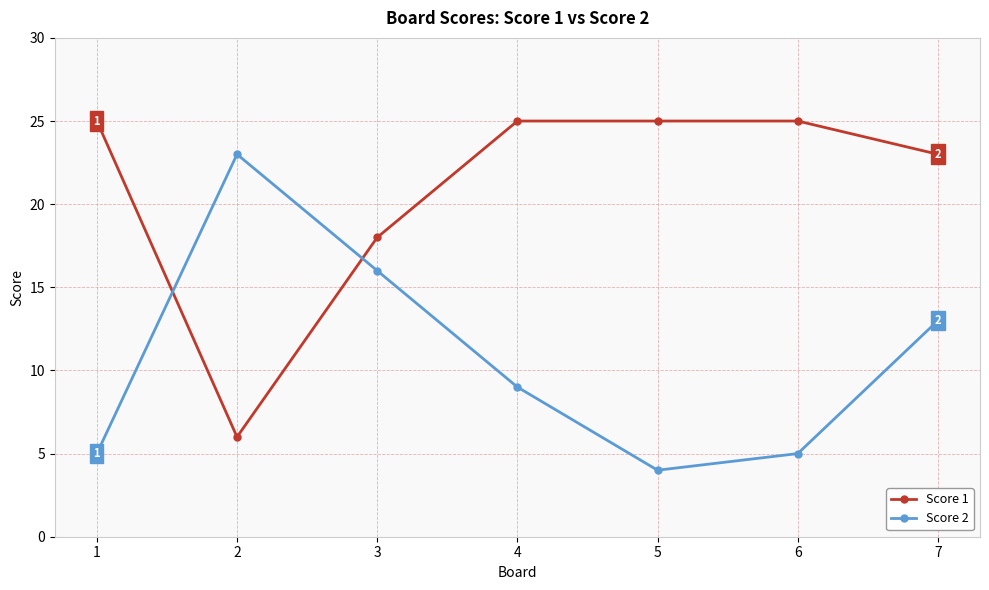

Is it true that Score 1 equals 25 at 1?

True